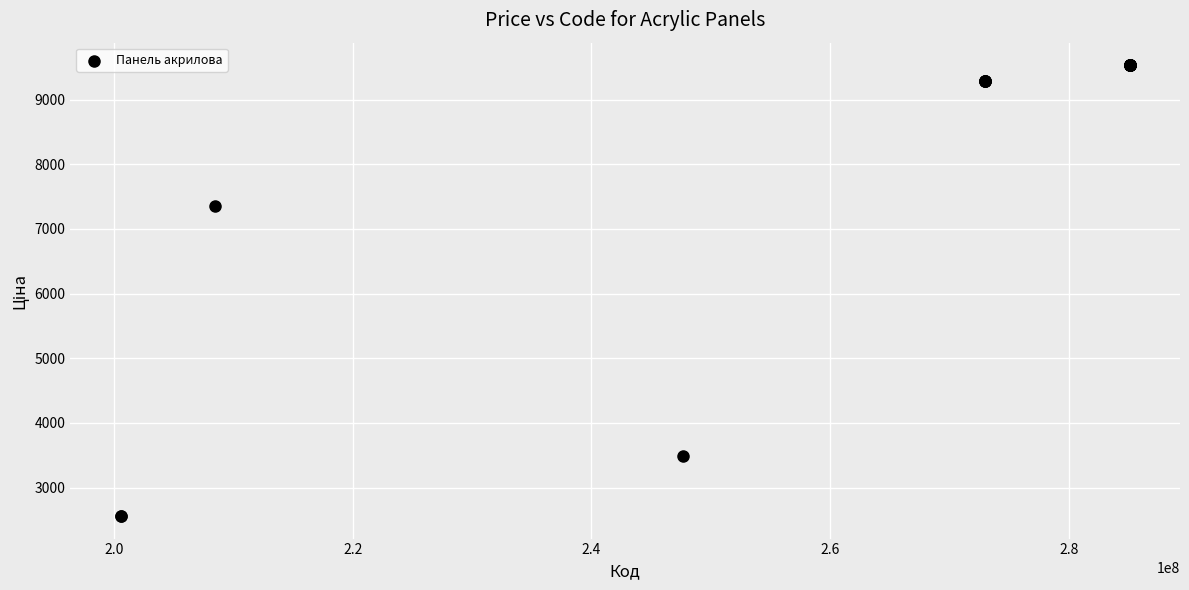

What Y value in the scatter plot is closest to 6045?

7351.2